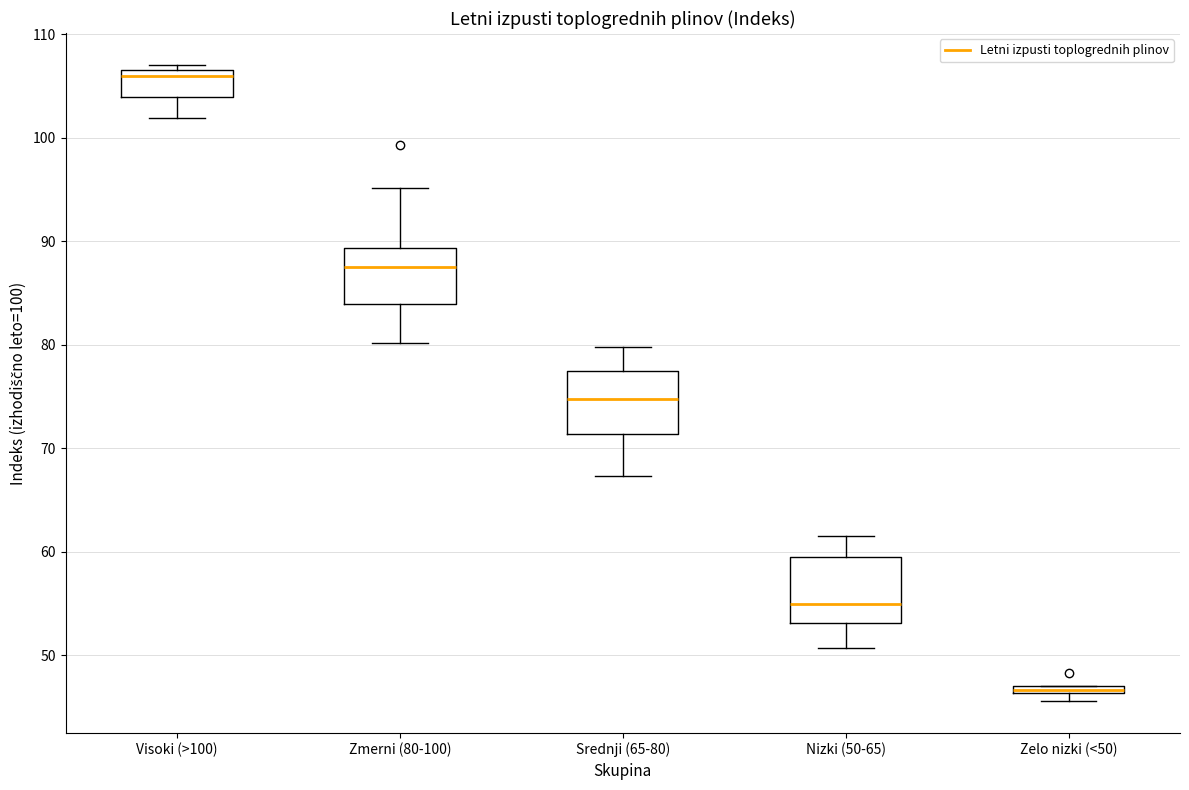

Which box has the highest median line?

Visoki (>100)